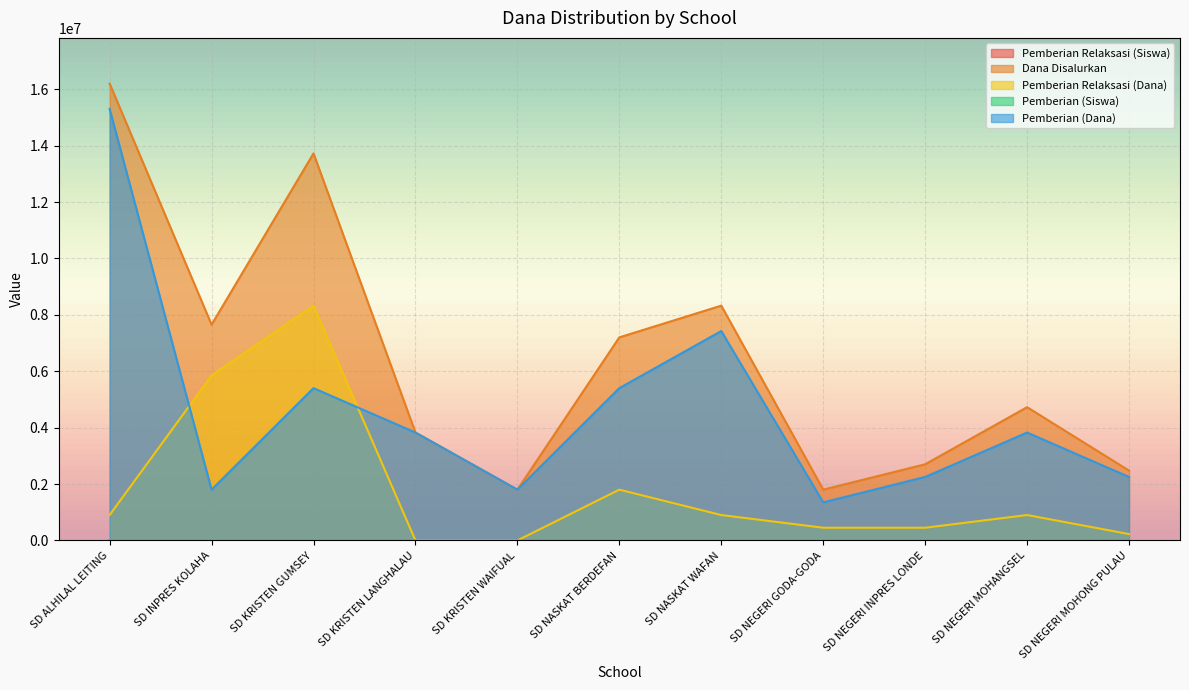

True or false: Pemberian (Siswa) and Pemberian (Dana) intersect in this chart.

False